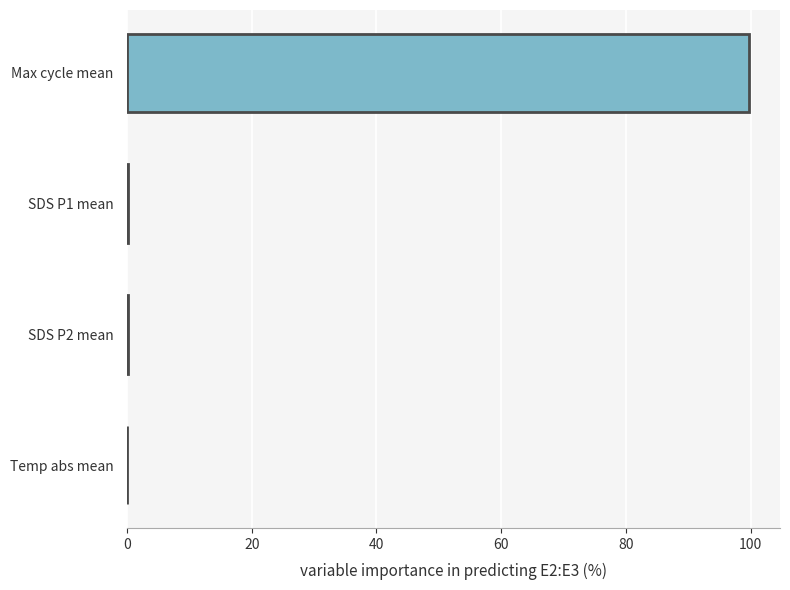

What is the greatest value displayed?

99.7